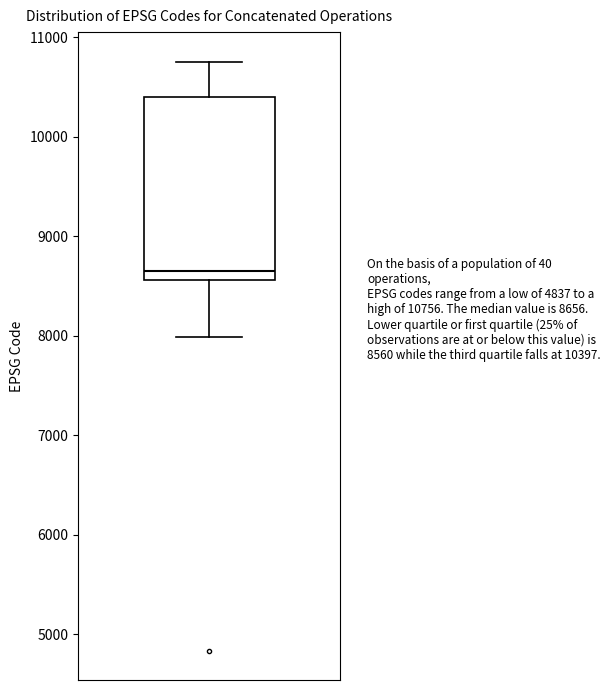

Where is the lower edge of the box on the y-axis? The values are not printed on the chart, so give them approximately, as read against the axis.

8600